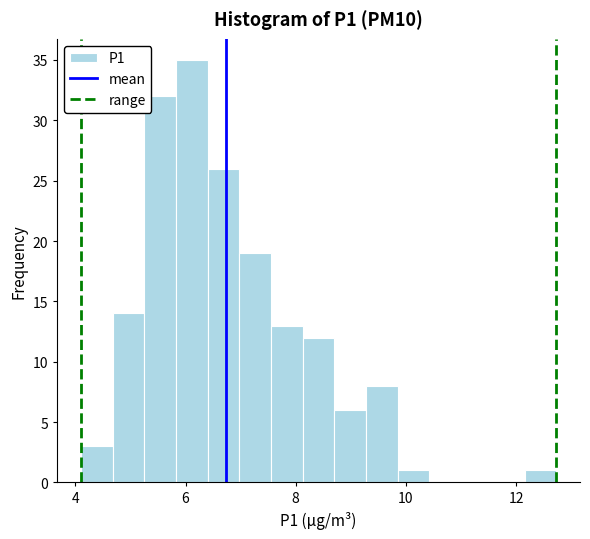

Read against the x-axis, roughly where is the centre of the tallest bar?

6.2